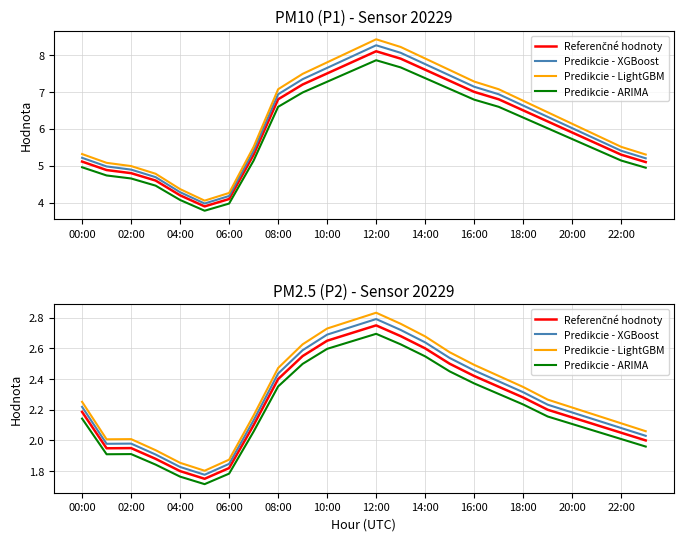

What is the sum of all Predikcie - ARIMA values?

52.7